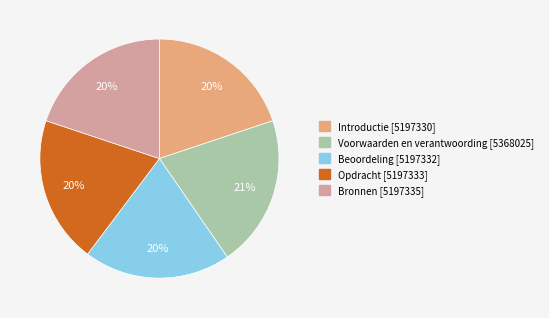

What is the largest slice in the pie chart?

Voorwaarden en verantwoording